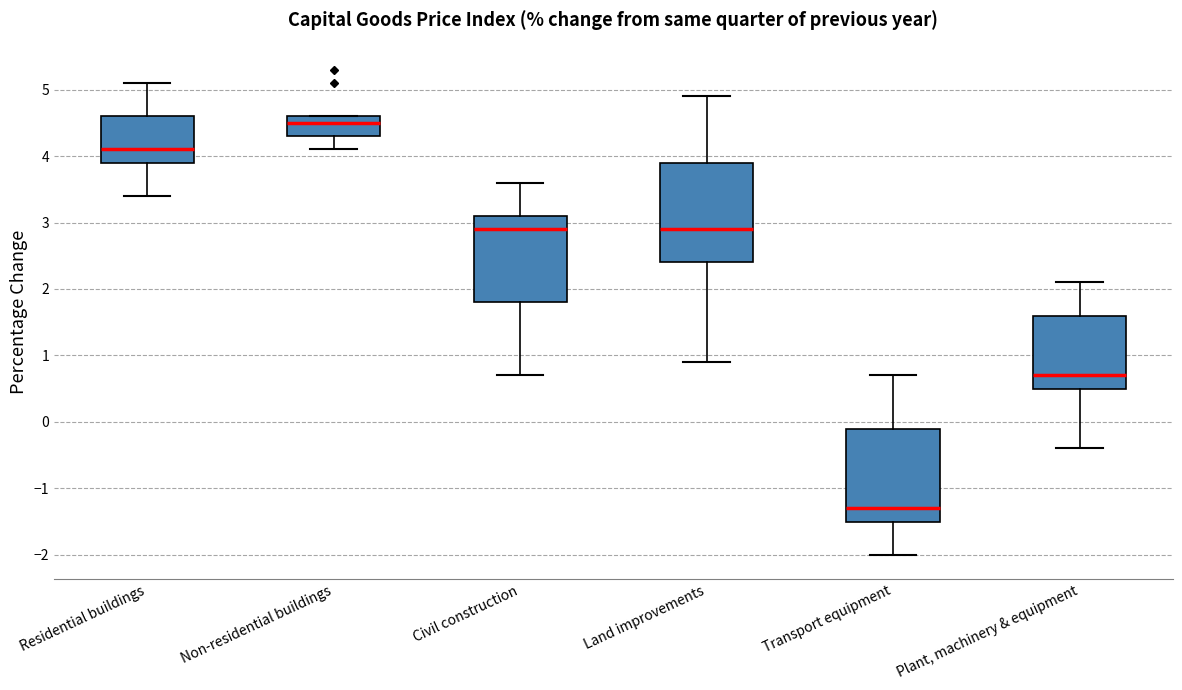

Reading left to right, transcribe this box plot: for each box, give where its median line is, the range the box spans, and where its two whiskers end, as read against the y-axis. The values are not printed on the chart, so give them approximately, as read against the axis.

Residential buildings: median 4.1, box 3.9 to 4.6, whiskers 3.4 to 5.1
Non-residential buildings: median 4.5, box 4.3 to 4.6, whiskers 4.1 to 4.6
Civil construction: median 2.9, box 1.8 to 3.1, whiskers 0.7 to 3.6
Land improvements: median 2.9, box 2.4 to 3.9, whiskers 0.9 to 4.9
Transport equipment: median -1.3, box -1.5 to -0.1, whiskers -2.0 to 0.7
Plant, machinery & equipment: median 0.7, box 0.5 to 1.6, whiskers -0.4 to 2.1